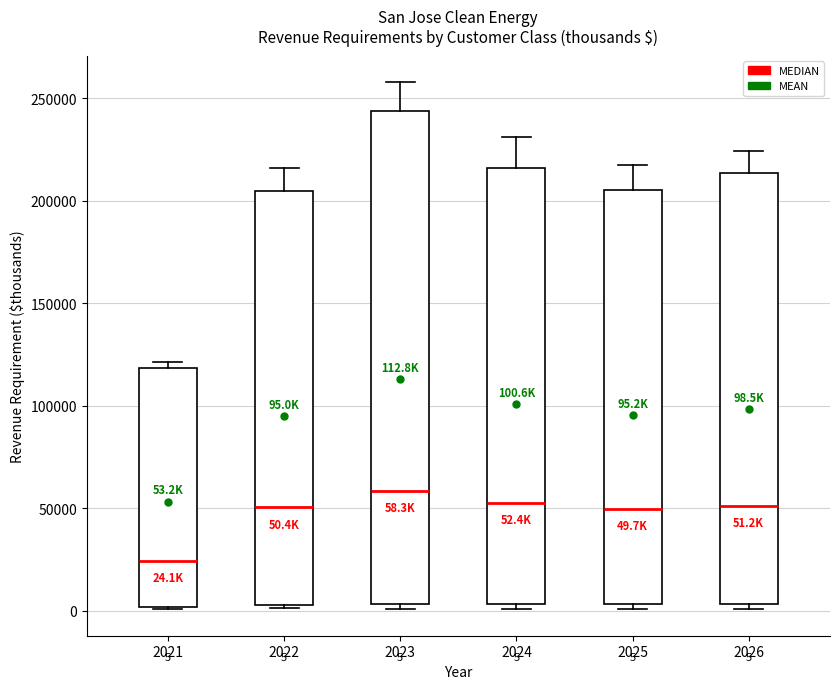

Comparing the boxes themselves (not the whiskers), which one is the tallest?

2023